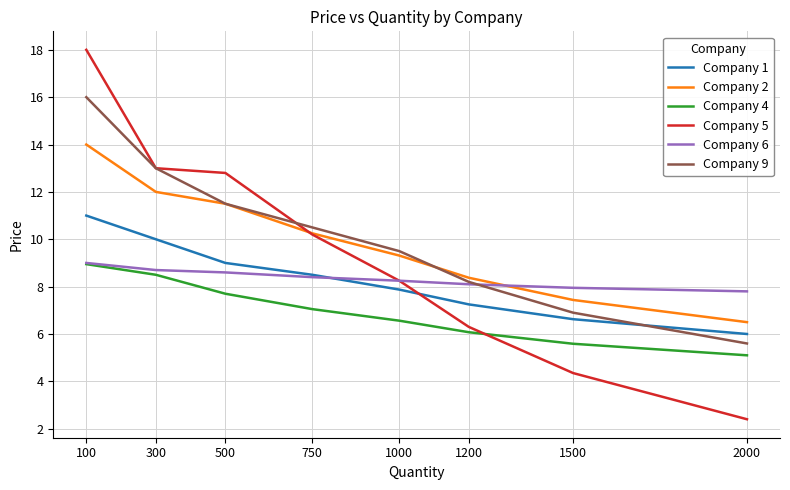

At which label does Company 9 reach its minimum?

2000